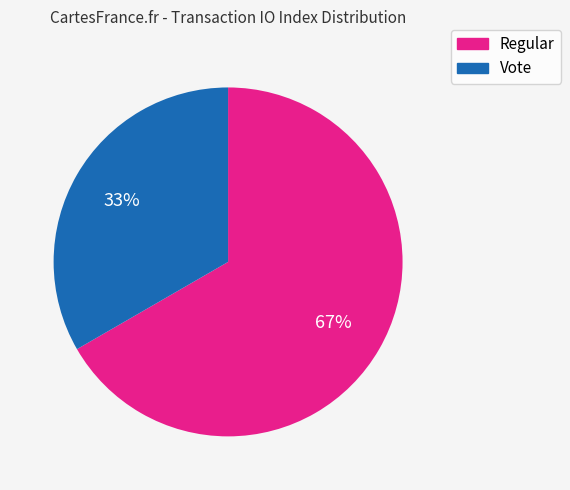

True or false: Regular accounts for 67% of the total.

True